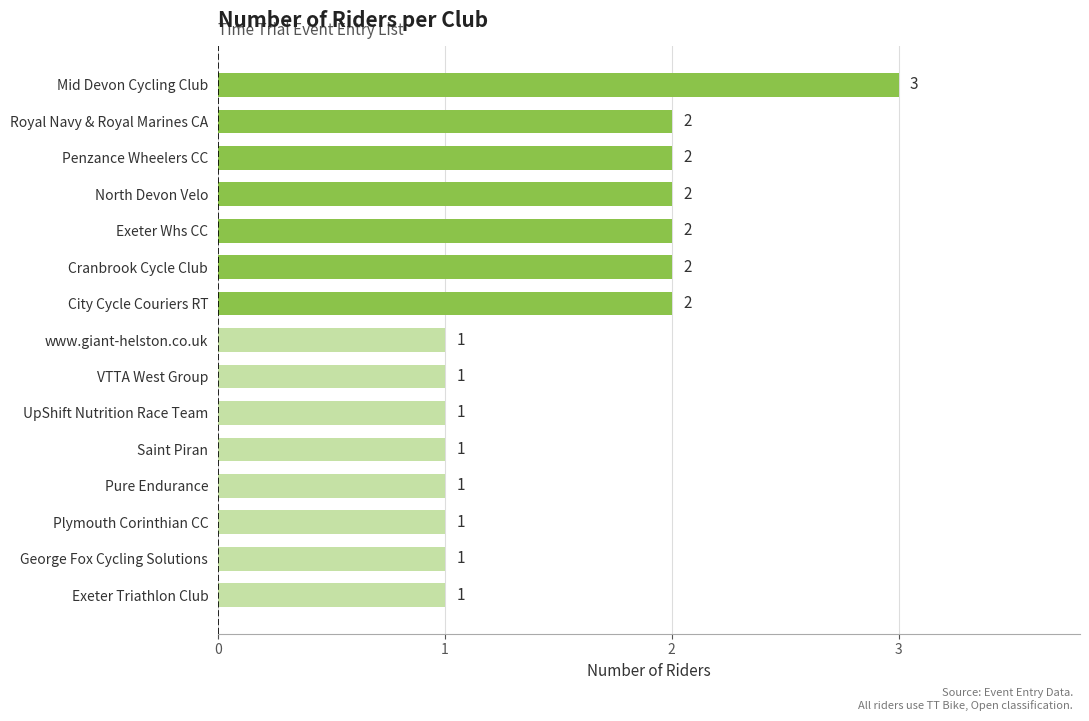

What is the difference between the maximum and second lowest values?

2